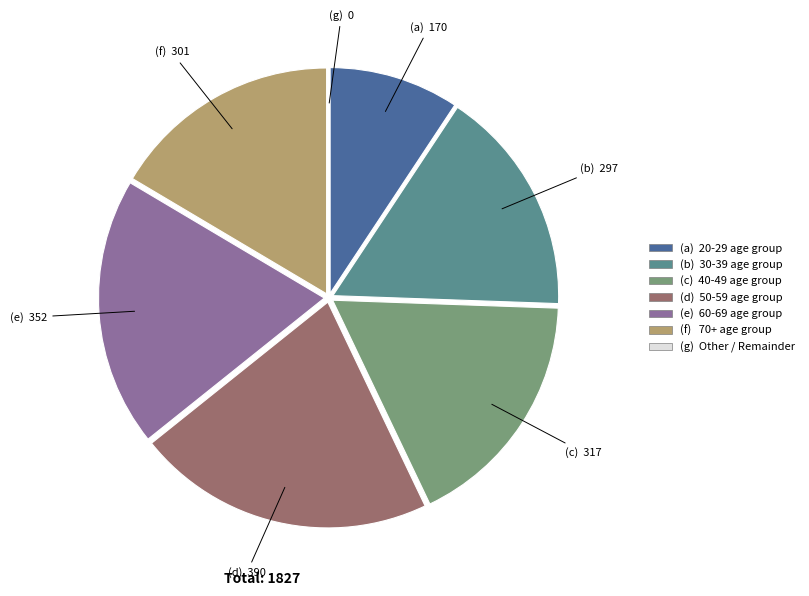

Does any single category account for the majority?

No